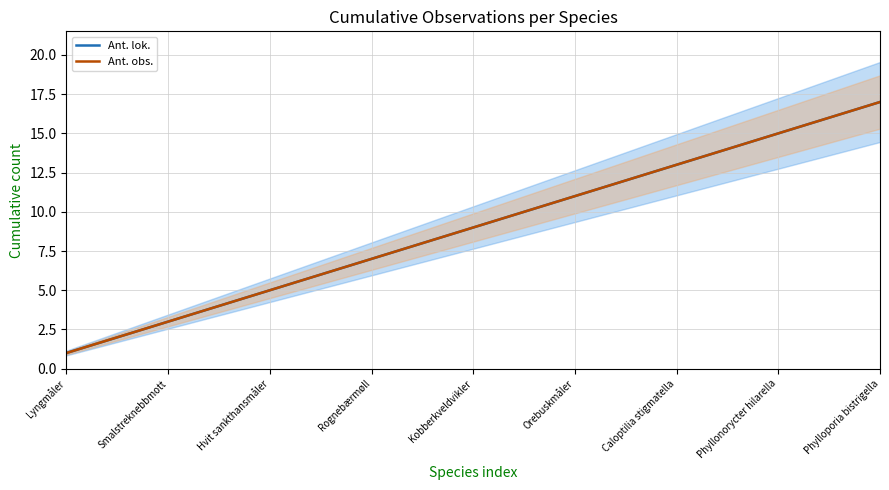

Which has a higher value, Hvit sankthansmåler or 9?

9